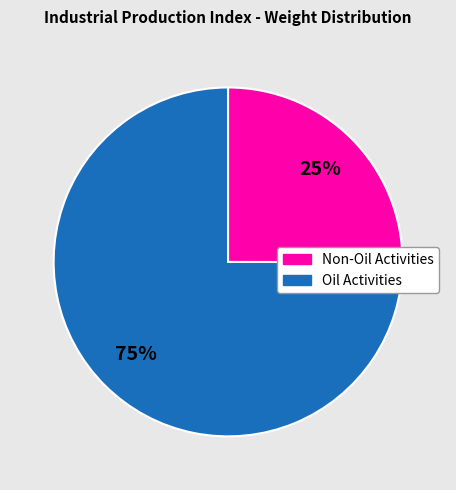

To the nearest percent, what is the difference between the largest and smallest slice percentages?

50%